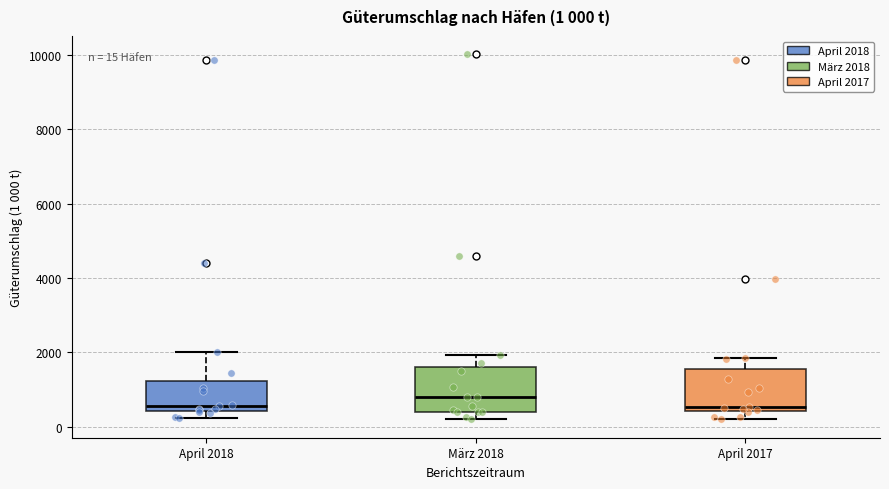

Which box has the highest median line?

März 2018